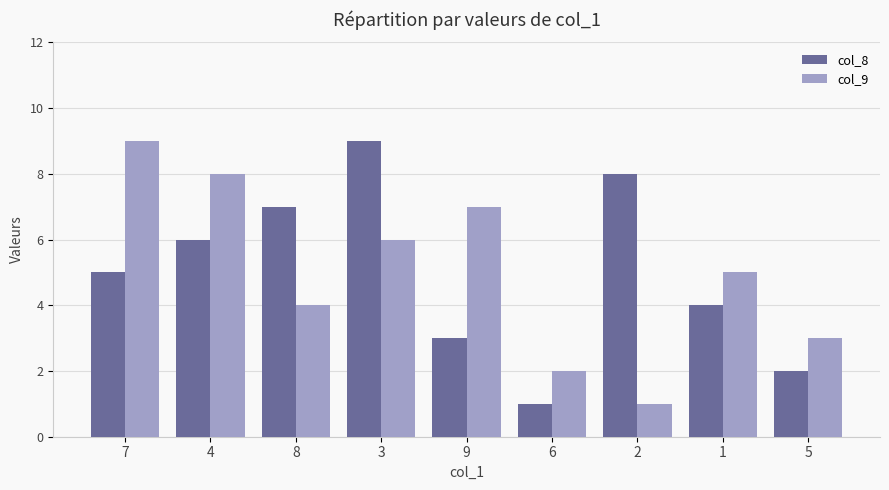

How many bars are there in each group?

2